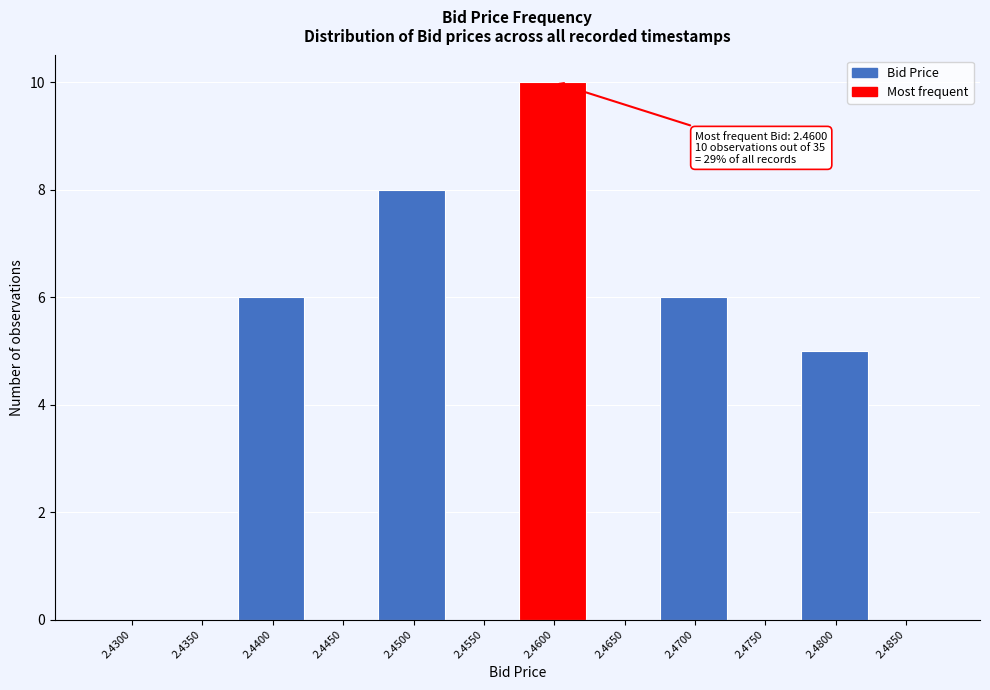

Reading right to left, extract all data points from this chart.

2.4850=0	2.4800=5	2.4750=0	2.4700=6	2.4650=0	2.4600=10	2.4550=0	2.4500=8	2.4450=0	2.4400=6	2.4350=0	2.4300=0